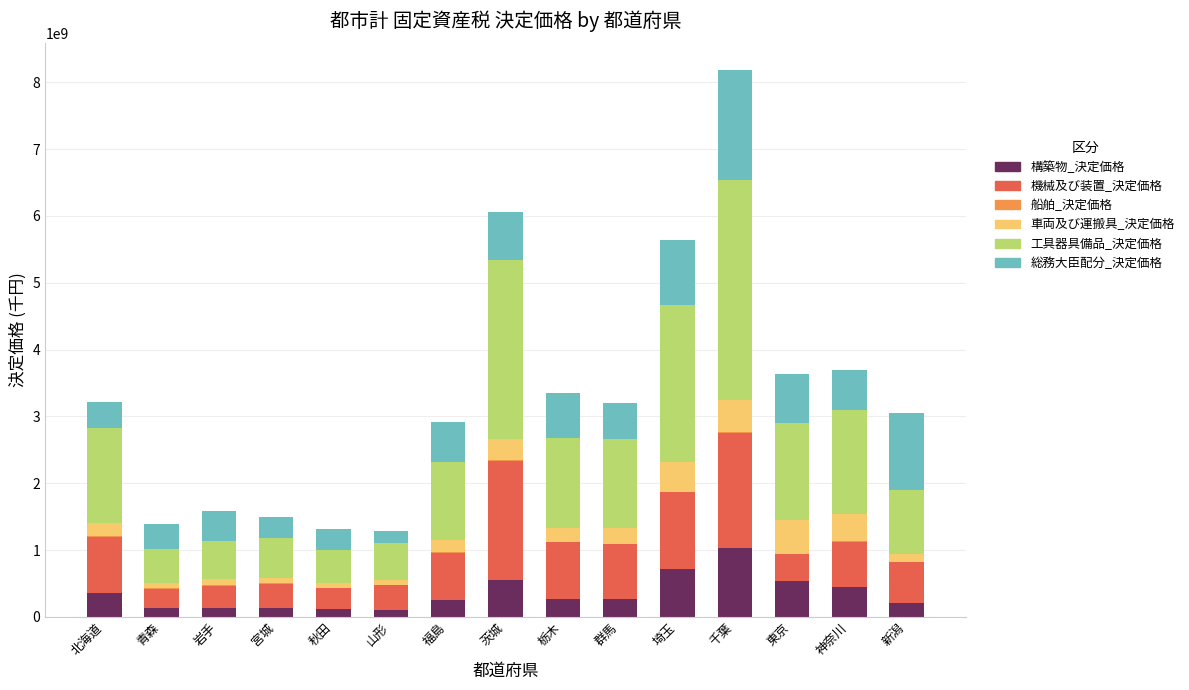

Does the chart contain stacked bars?

Yes